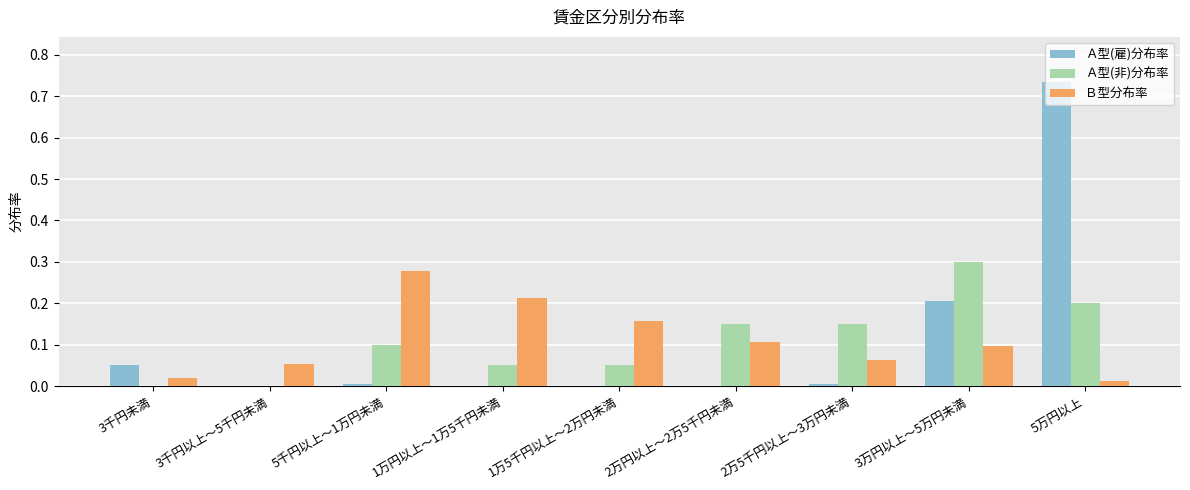

True or false: Ａ型(雇)分布率 has a value of 0.0 at 3千円未満.

False